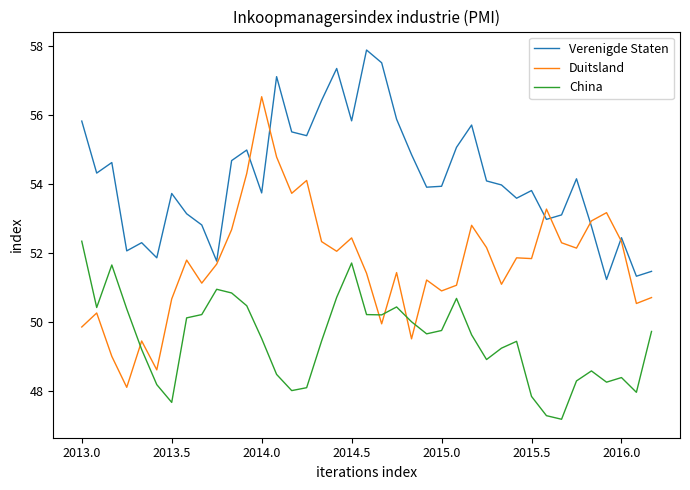

What is the maximum value shown in the chart?

57.9